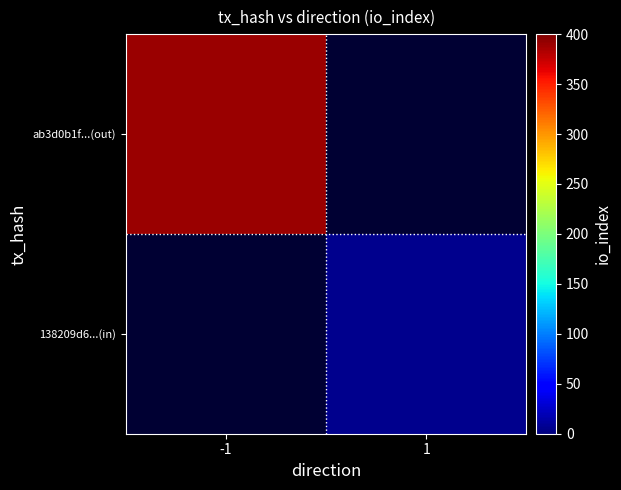

How many series are shown in this chart?

2